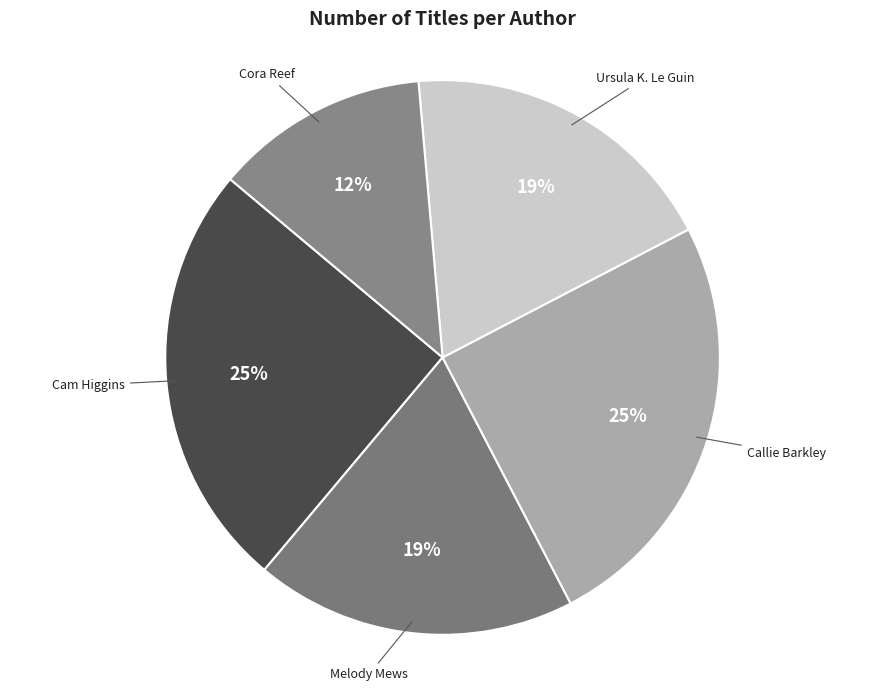

To the nearest percent, what portion does Cam Higgins represent?

25%